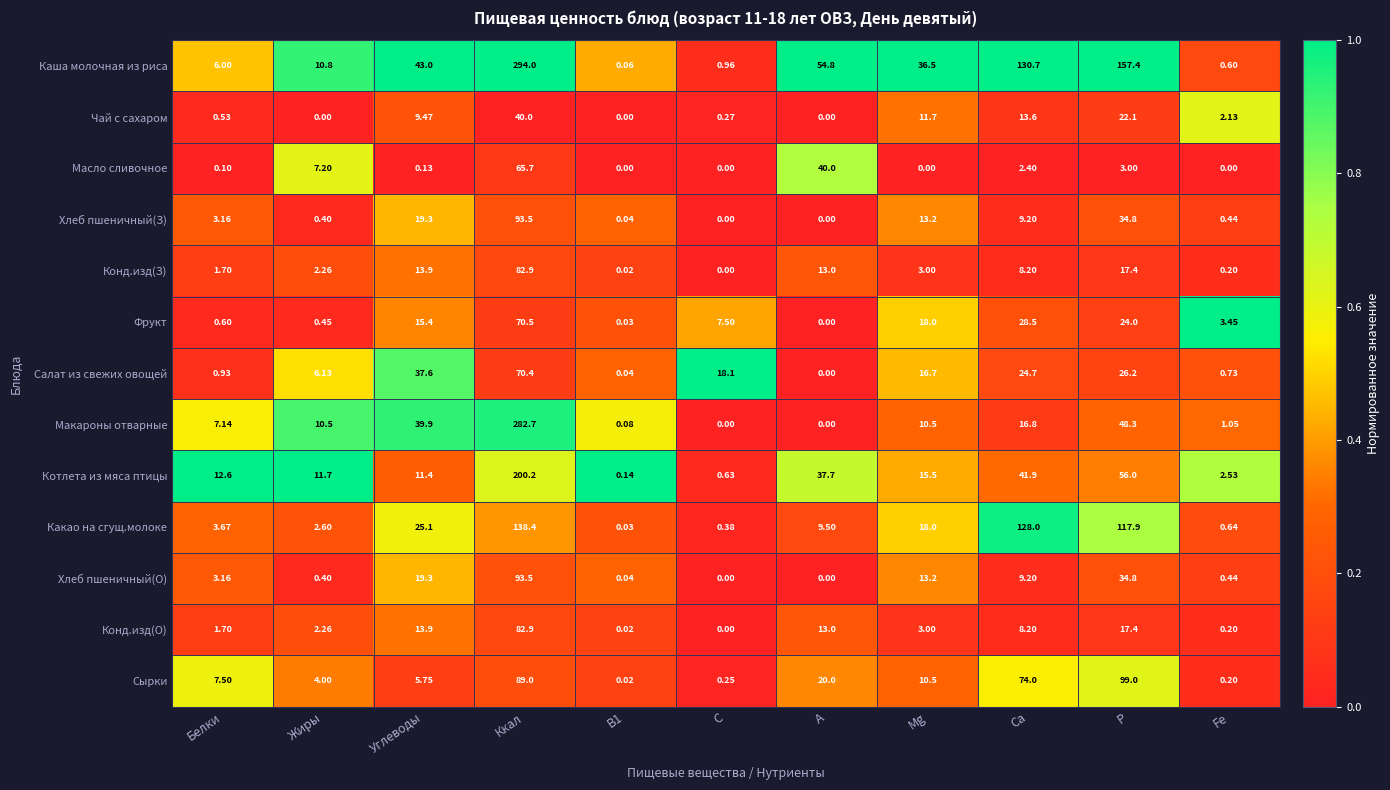

Which series has the largest range (max minus min)?

Каша молочная из риса